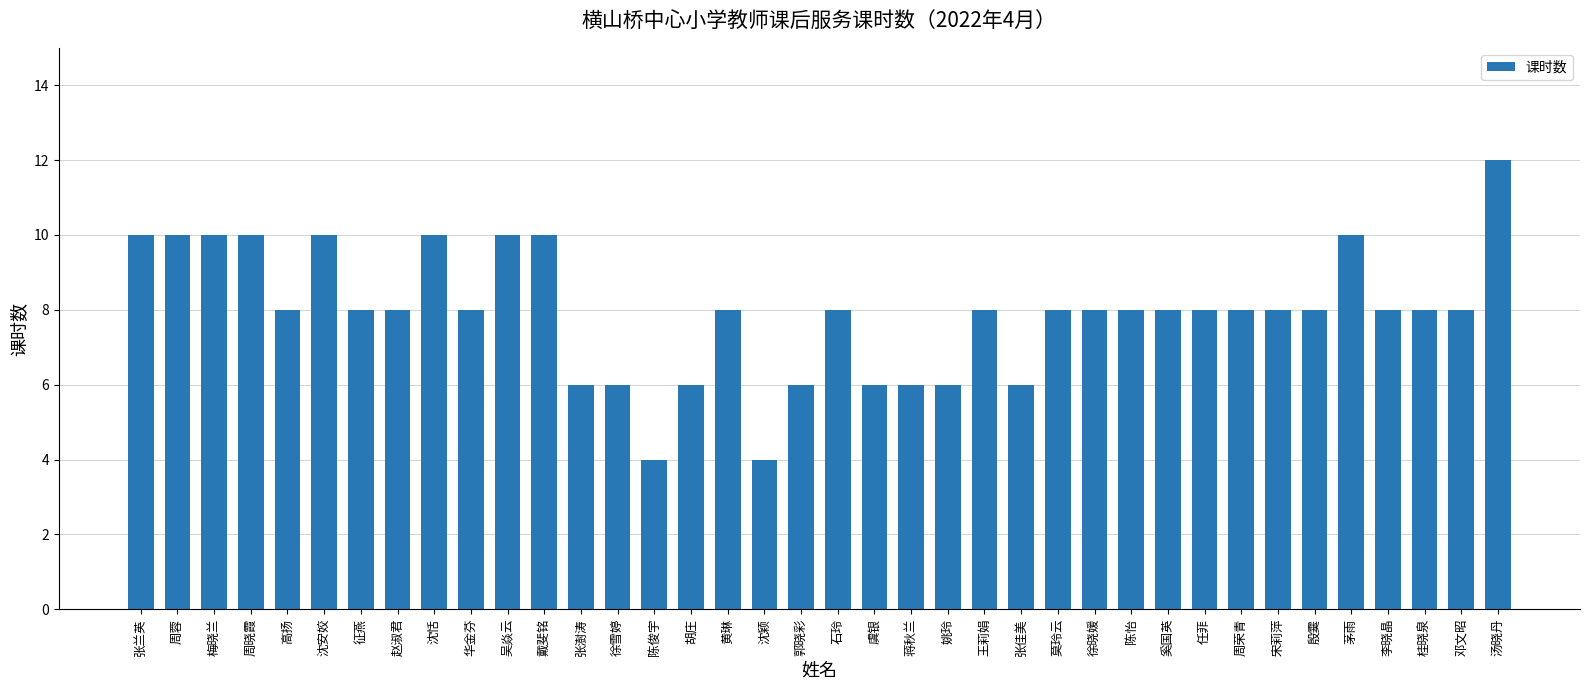

The value at 殷霙 is 8. True or false?

True